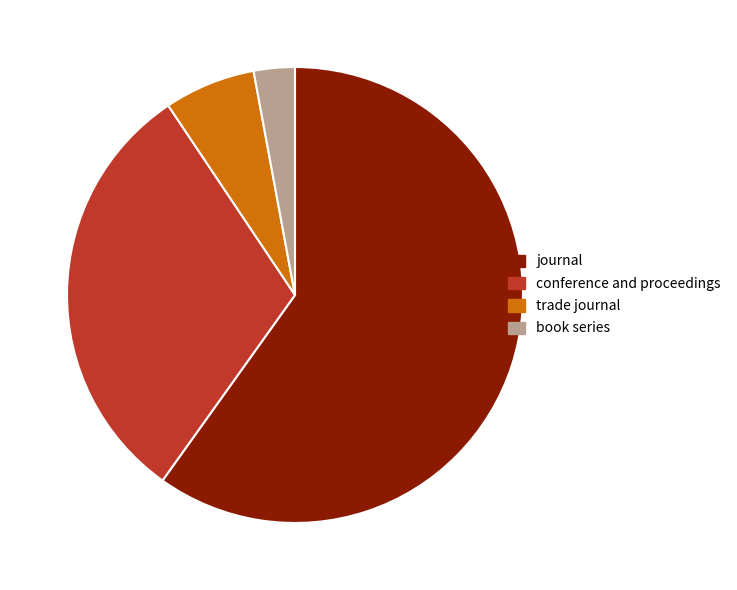

Rank the categories by value from highest to lowest.

journal, conference and proceedings, trade journal, book series